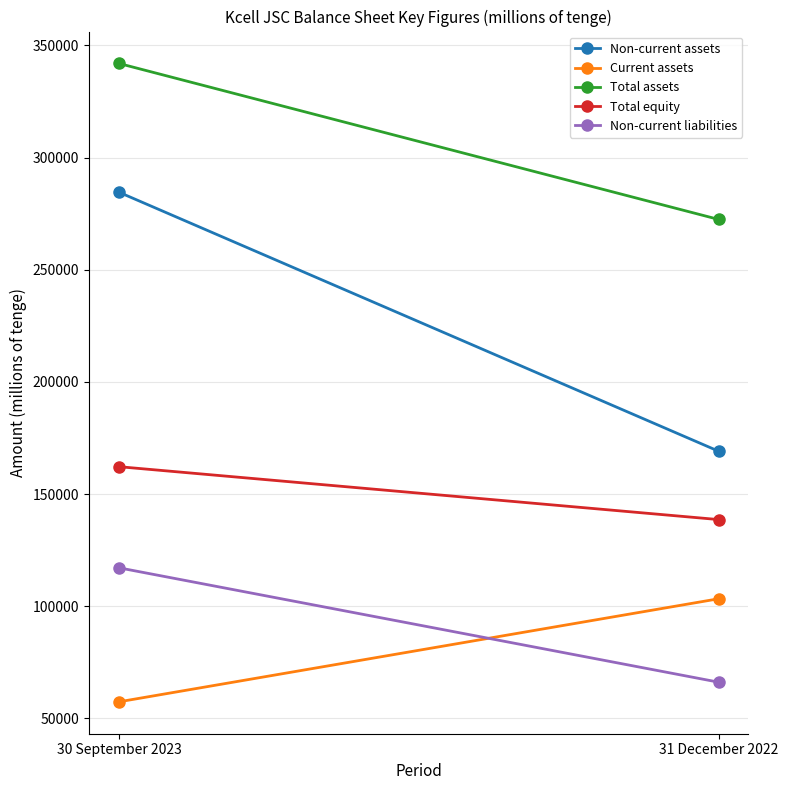

What is the smallest value displayed?

57391